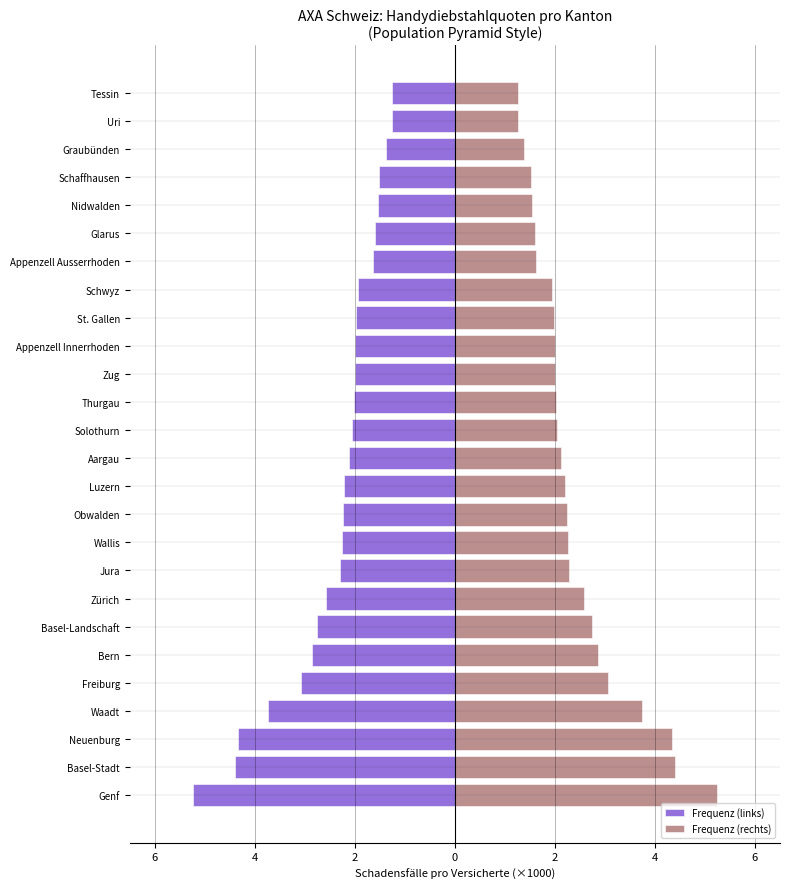

What is the average value of the Frequenz (links) series?

-2.4